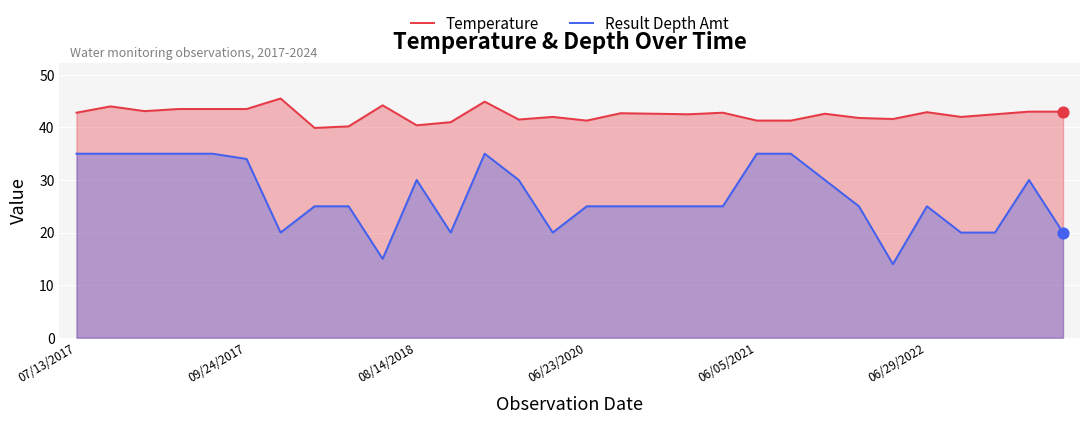

Which series has the largest total across all categories?

Temperature